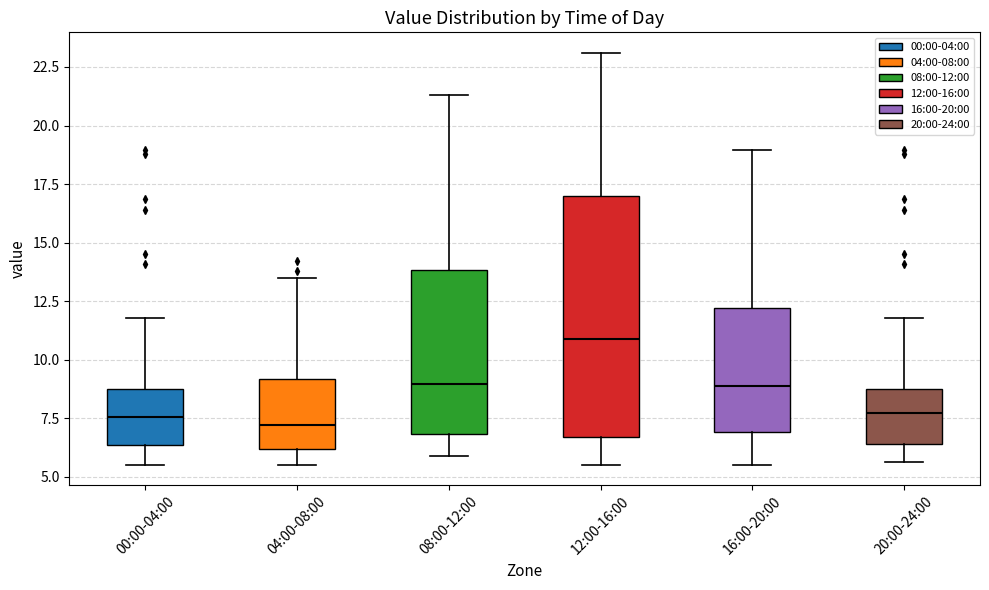

Reading left to right, transcribe this box plot: for each box, give where its median line is, the range the box spans, and where its two whiskers end, as read against the y-axis. The values are not printed on the chart, so give them approximately, as read against the axis.

00:00-04:00: median 7.5, box 6.5 to 9.0, whiskers 5.5 to 12.0
04:00-08:00: median 7.0, box 6.0 to 9.0, whiskers 5.5 to 13.5
08:00-12:00: median 9.0, box 7.0 to 14.0, whiskers 6.0 to 21.5
12:00-16:00: median 11.0, box 6.5 to 17.0, whiskers 5.5 to 23.0
16:00-20:00: median 9.0, box 7.0 to 12.0, whiskers 5.5 to 19.0
20:00-24:00: median 7.5, box 6.5 to 9.0, whiskers 5.5 to 12.0